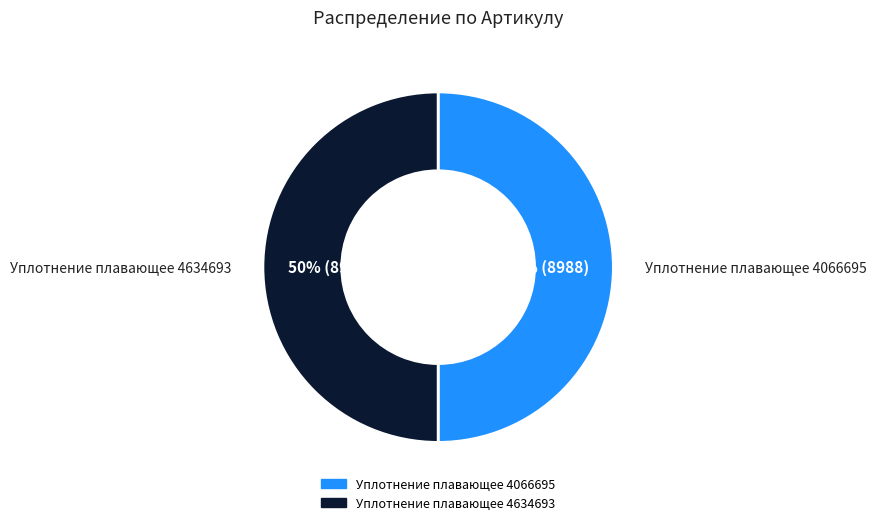

What is the ratio of the value at Уплотнение плавающее 4634693 to the value at Уплотнение плавающее 4066695?

1.0